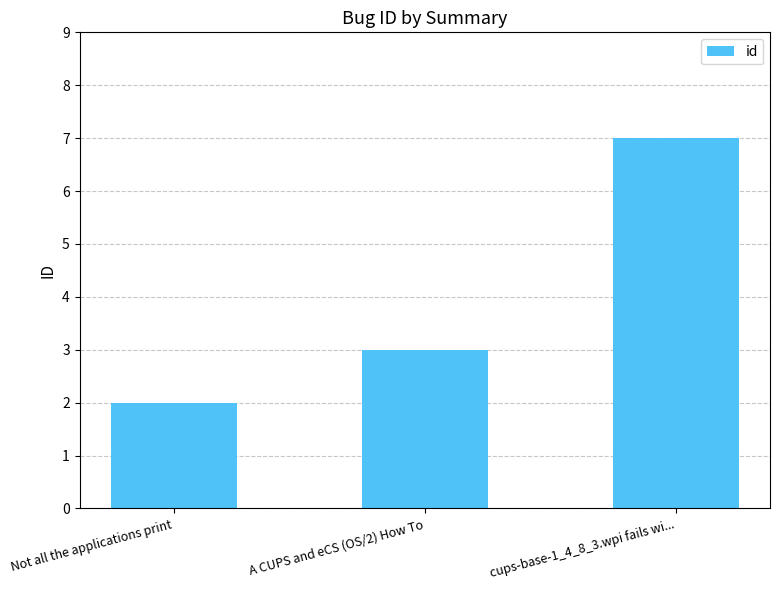

Rank the categories by value from lowest to highest.

Not all the applications print, A CUPS and eCS (OS/2) How To, cups-base-1_4_8_3.wpi fails wi...